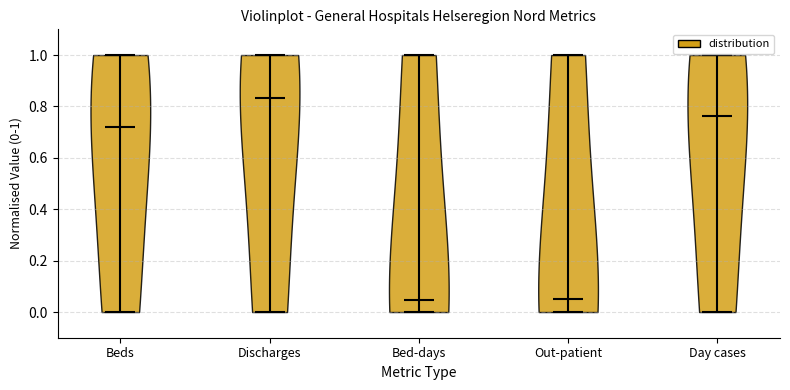

Reading left to right, read every violin against the y-axis: where its median line is, and the lowest and highest points it reaches. The values are not printed on the chart, so give them approximately, as read against the axis.

Beds: median line 0.72, lowest point 0.00, highest point 1.00
Discharges: median line 0.84, lowest point 0.00, highest point 1.00
Bed-days: median line 0.04, lowest point 0.00, highest point 1.00
Out-patient: median line 0.06, lowest point 0.00, highest point 1.00
Day cases: median line 0.76, lowest point 0.00, highest point 1.00